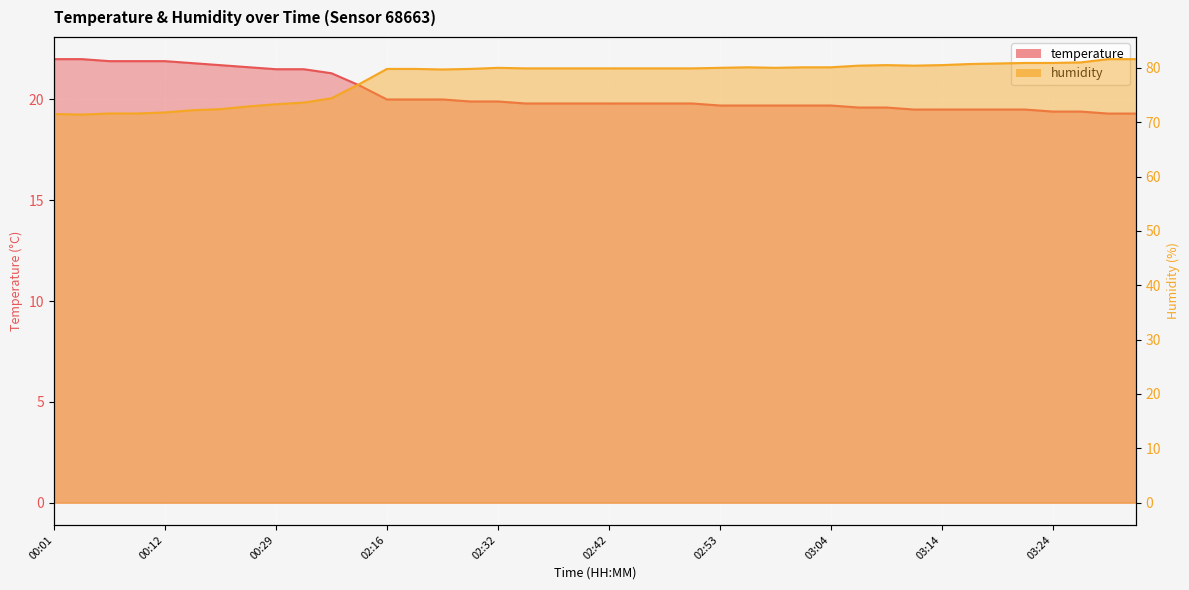

True or false: temperature and humidity cross at least once.

False